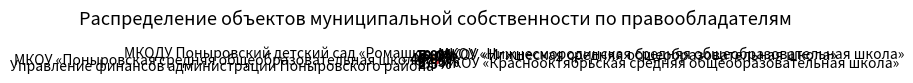

What percentage is NOT represented by МКОУ «Игишеская средняя общеобразовательная школа»?

95.0%